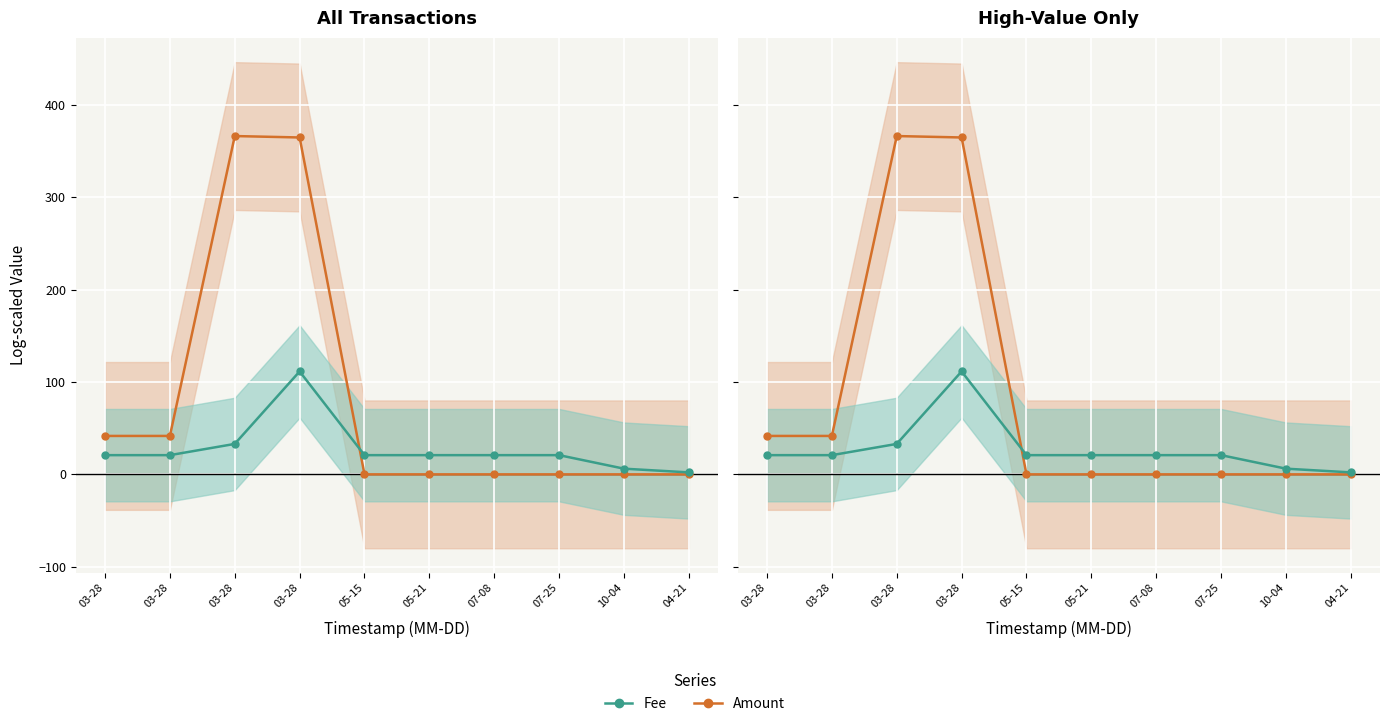

Reading left to right, transcribe all the data shown in this chart.

Amount: 03-28=41.6	03-28=41.6	03-28=366.2	03-28=364.6	05-15=0.0	05-21=0.0	07-08=0.0	07-25=0.0	10-04=0.0	04-21=0.0
Fee: 03-28=20.8	03-28=20.8	03-28=33.0	03-28=111.4	05-15=20.8	05-21=20.8	07-08=20.8	07-25=20.8	10-04=6.2	04-21=2.1